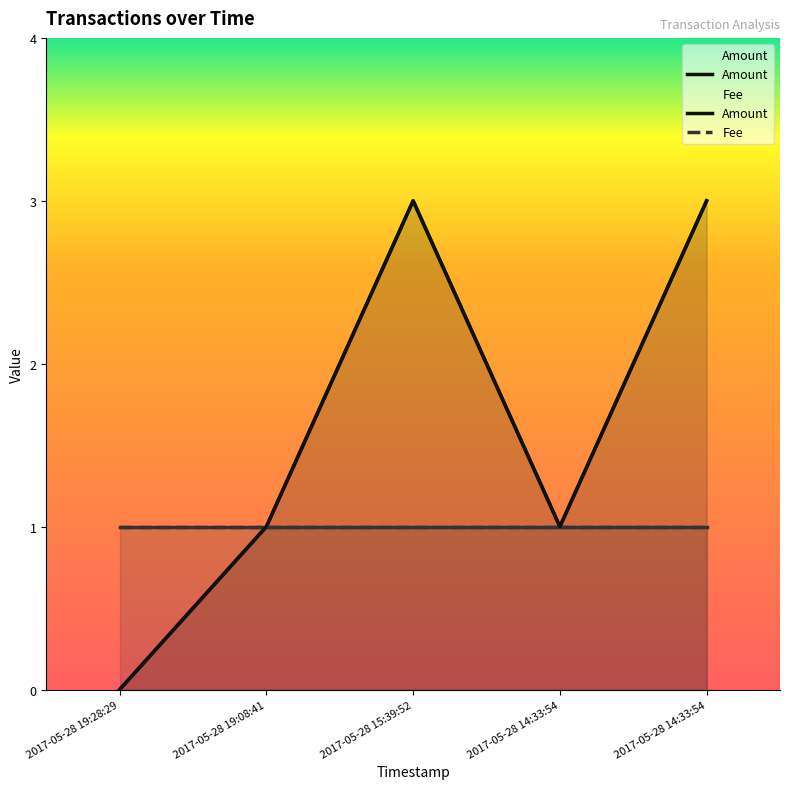

Where does the data first go above 1?

2017-05-28 15:39:52